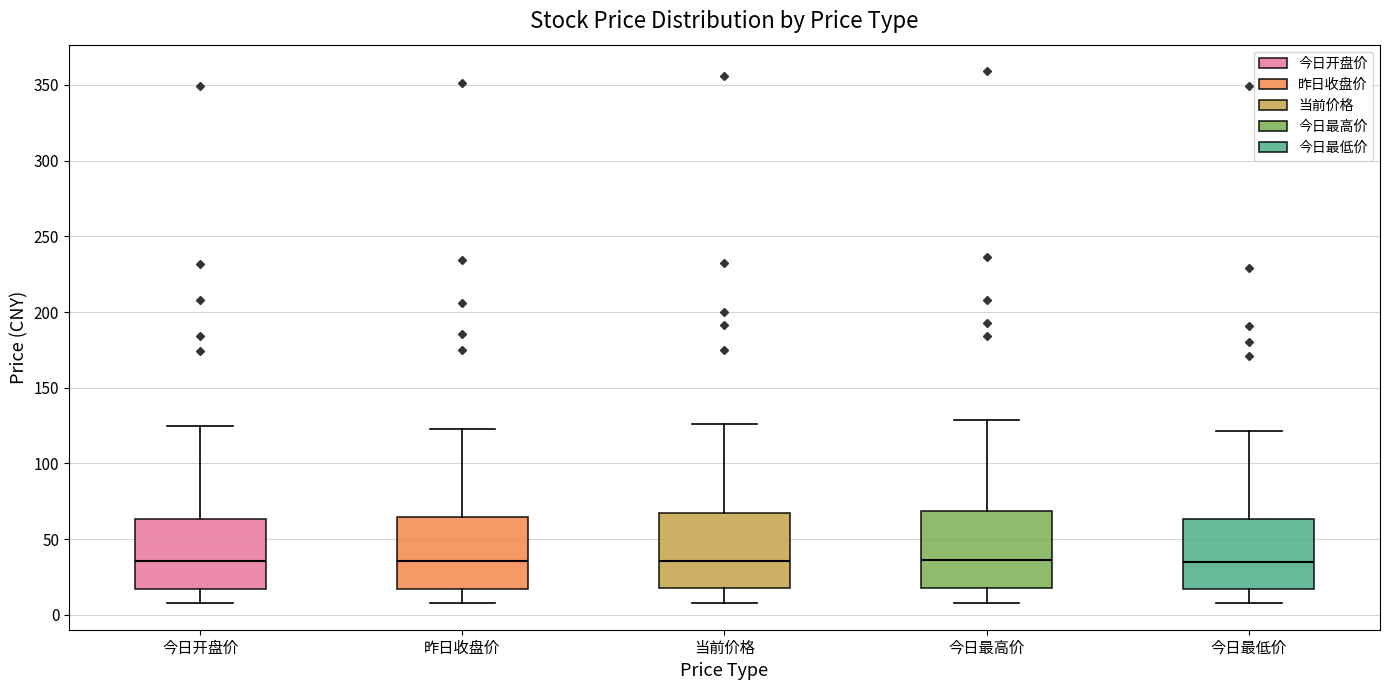

Reading left to right, read every box against the y-axis: the position of its median line, the range the box covers, and the ends of its whiskers. The values are not printed on the chart, so give them approximately, as read against the axis.

今日开盘价: median 35, box 15 to 65, whiskers 10 to 125
昨日收盘价: median 35, box 15 to 65, whiskers 10 to 125
当前价格: median 35, box 20 to 65, whiskers 10 to 125
今日最高价: median 35, box 20 to 70, whiskers 10 to 130
今日最低价: median 35, box 15 to 65, whiskers 10 to 120